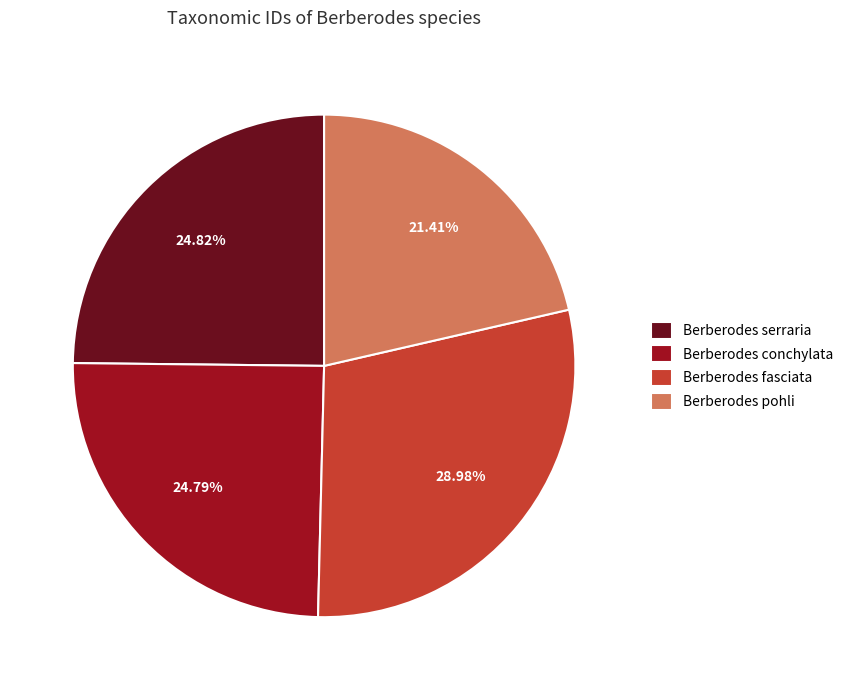

To the nearest percent, what percentage of the pie is Berberodes pohli?

21%